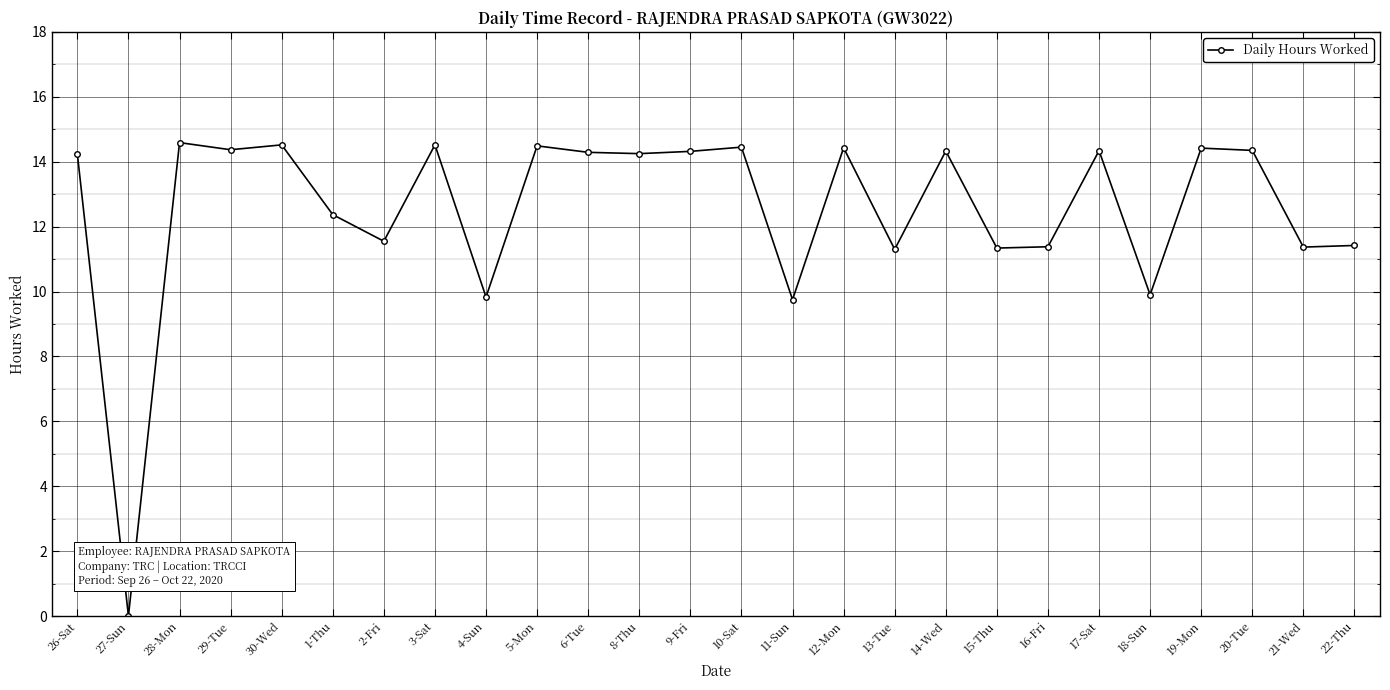

Where is the first local minimum?

27-Sun